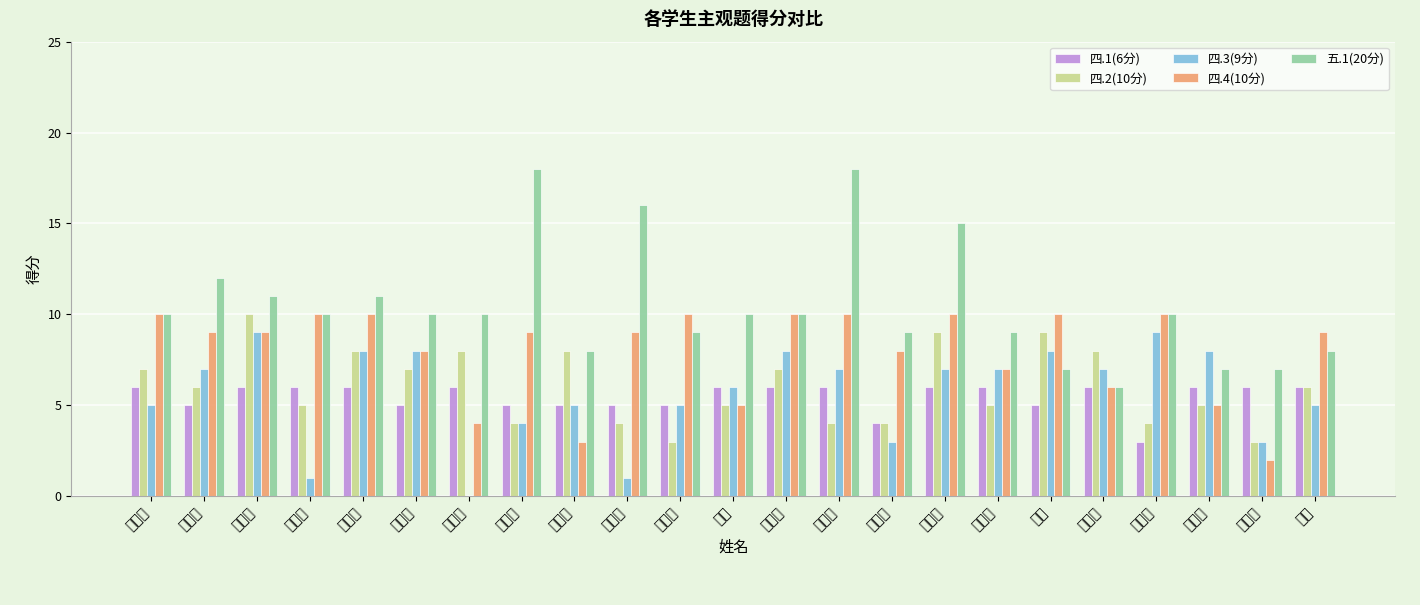

Are the bars grouped side by side (vs. stacked)?

Yes